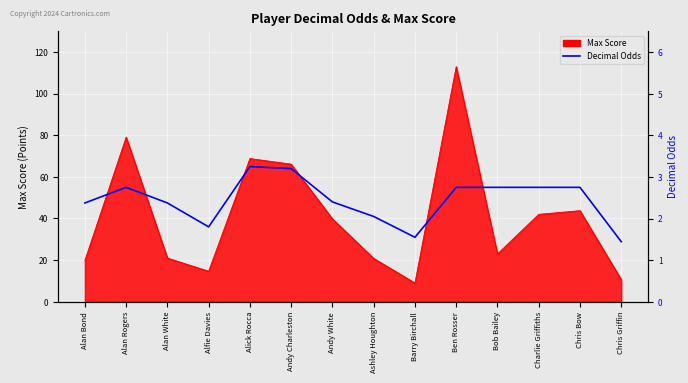

The chart shows a value of 3.2 at Alick Rocca. True or false?

True